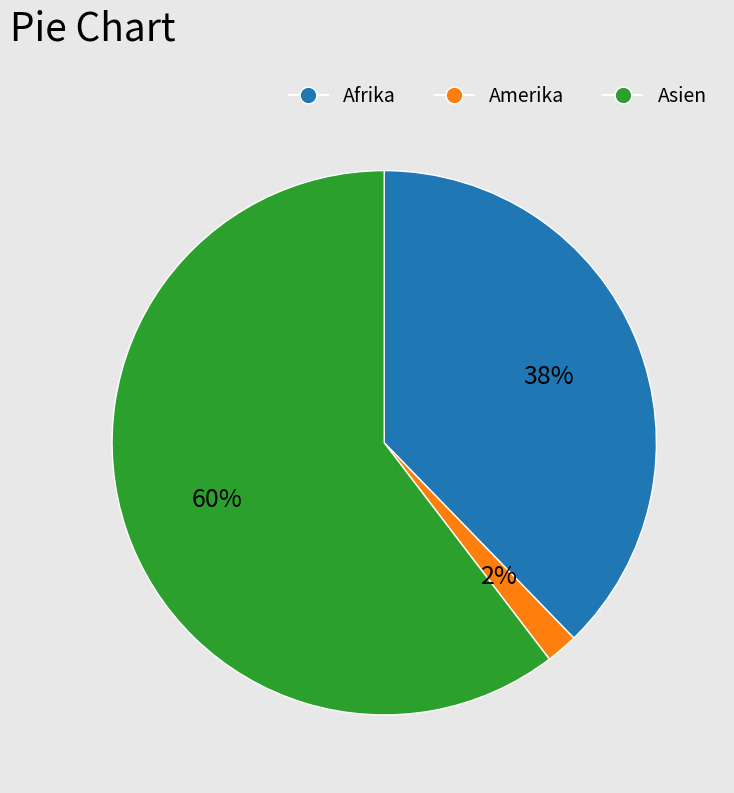

Is the sum of Afrika and Amerika greater than half?

No